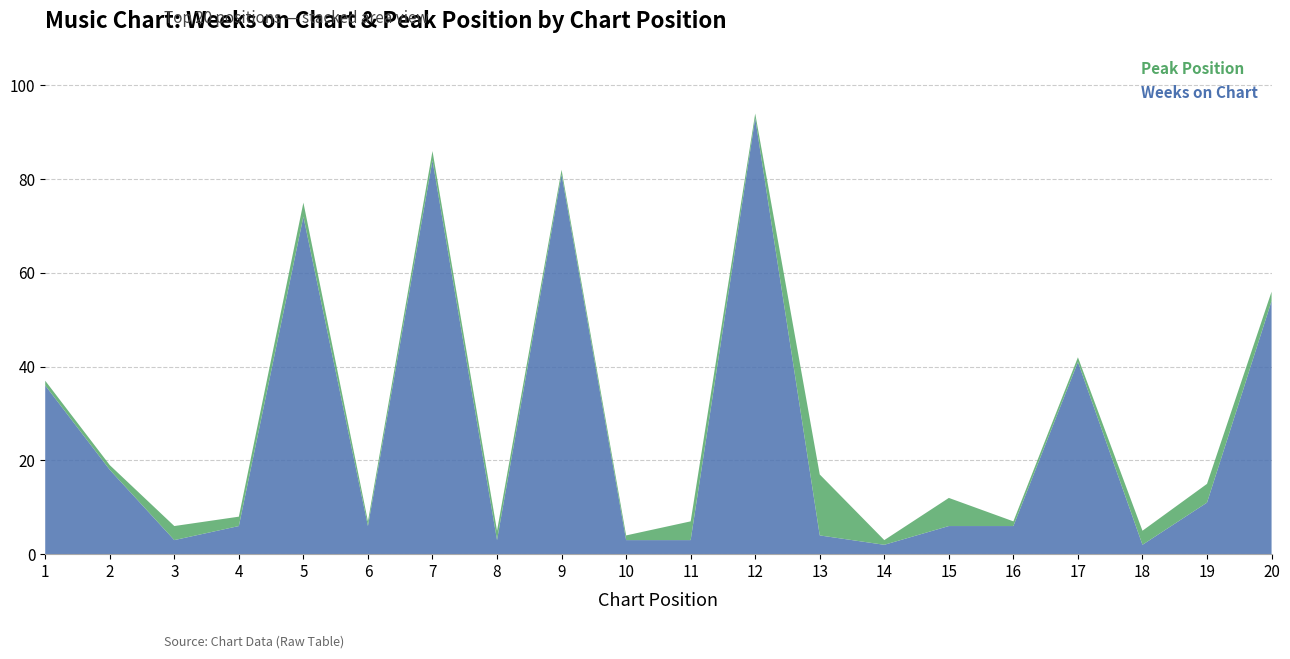

Reading left to right, extract all data points from this chart.

Weeks on Chart: 1=36	2=18	3=3	4=6	5=72	6=6	7=84	8=3	9=81	10=3	11=3	12=93	13=4	14=2	15=6	16=6	17=41	18=2	19=11	20=54
Peak Position: 1=1	2=1	3=3	4=2	5=3	6=1	7=2	8=2	9=1	10=1	11=4	12=1	13=13	14=1	15=6	16=1	17=1	18=3	19=4	20=2